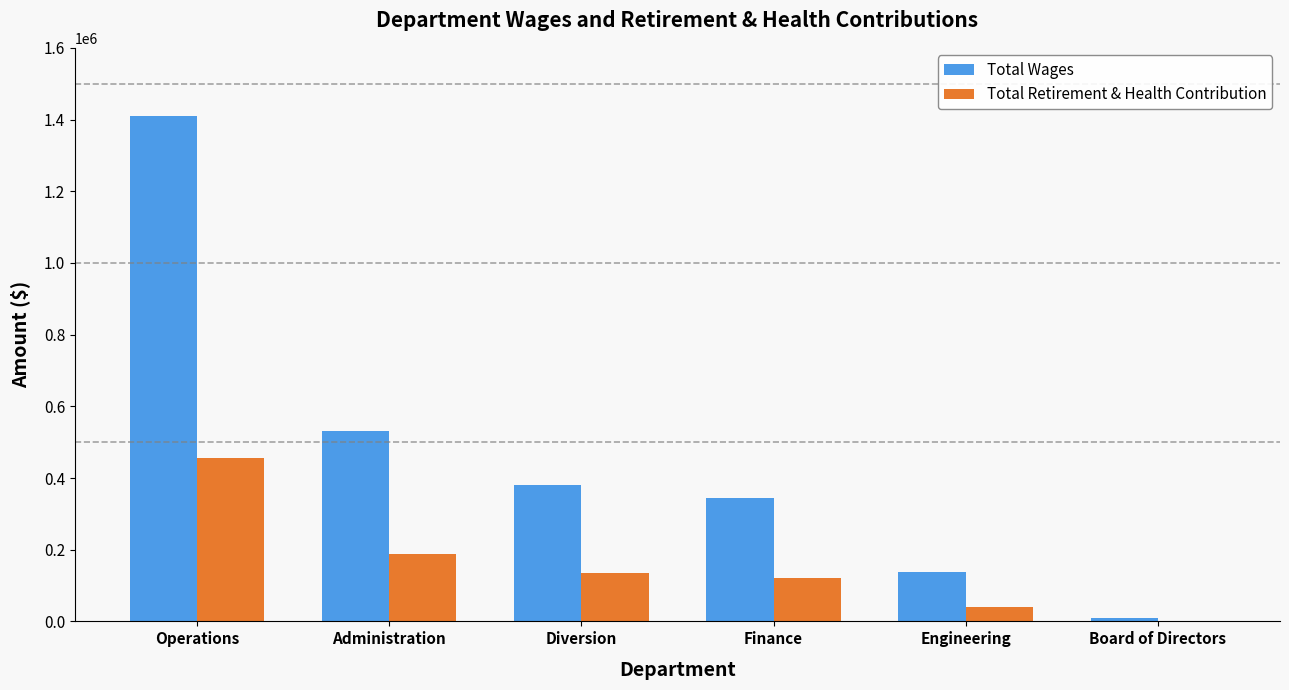

Count the number of data series in this chart.

2